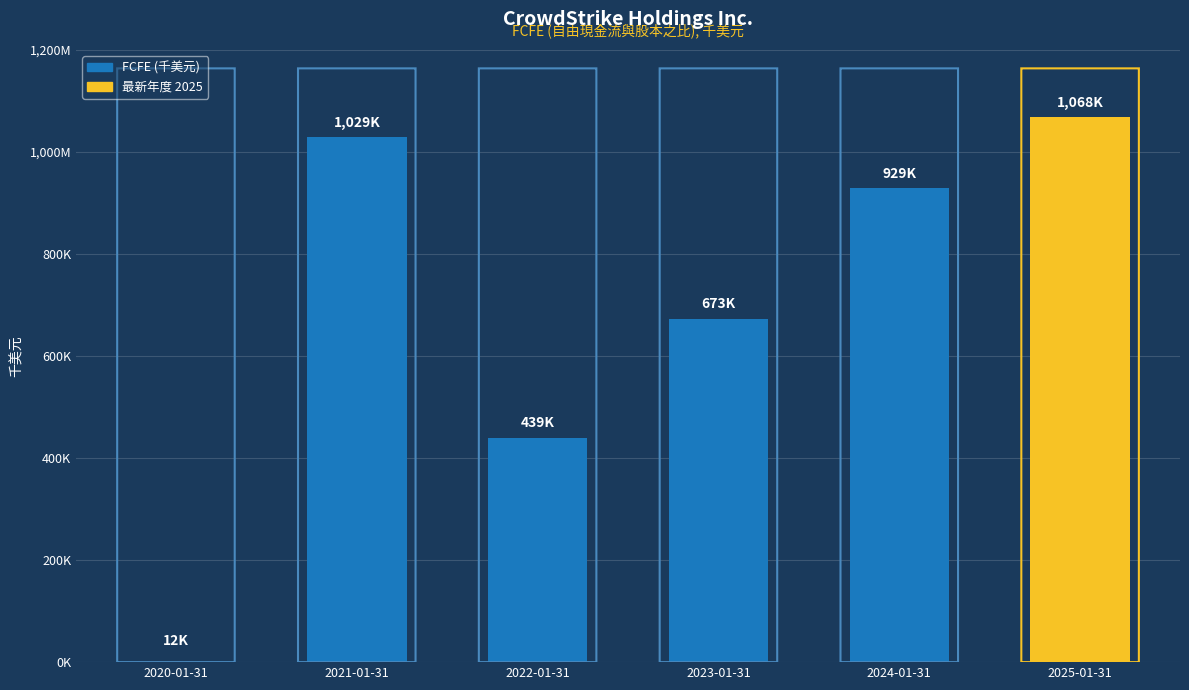

Are the bars horizontal?

No